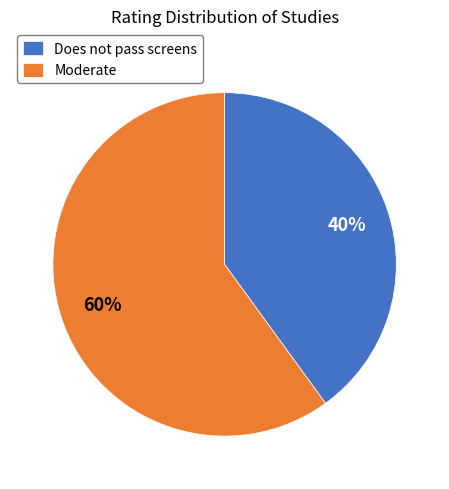

What is the largest slice in the pie chart?

Moderate